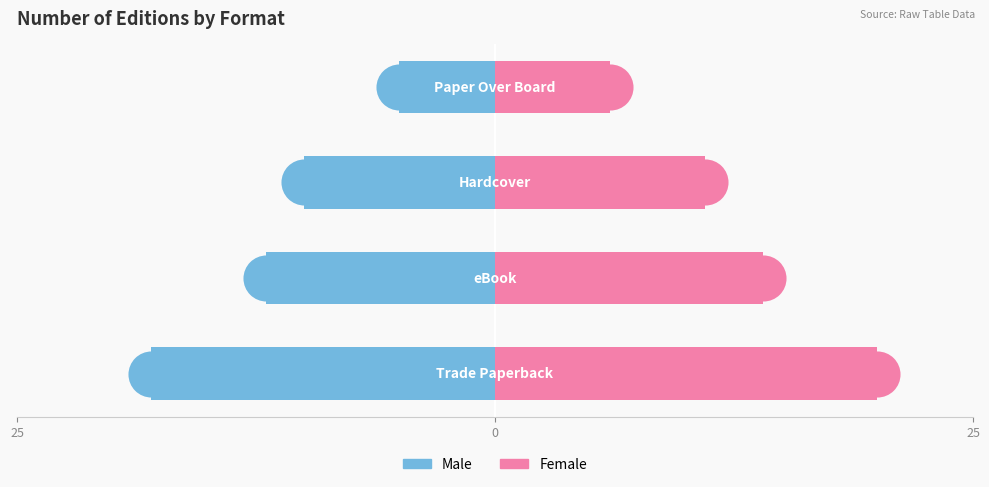

At how many categories does at least one series exceed -5?

4